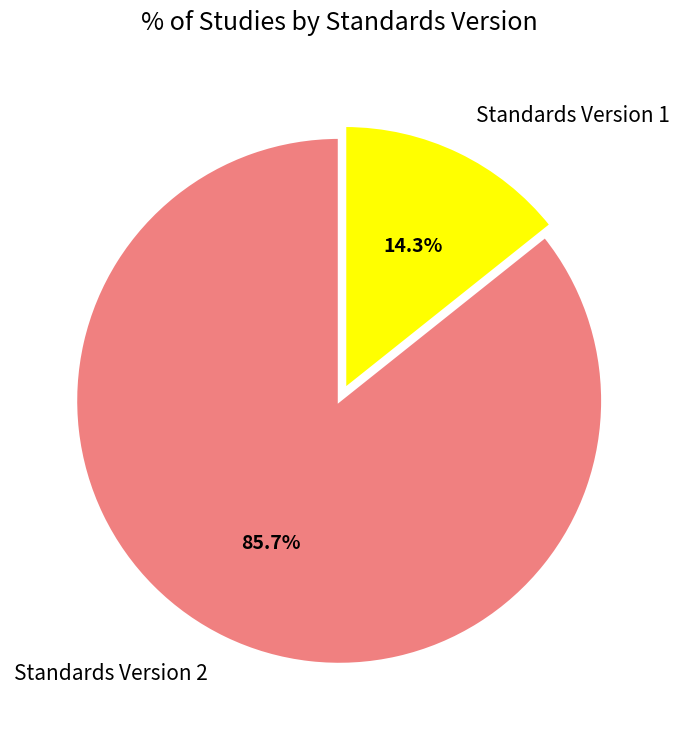

What is the largest slice in the pie chart?

Standards Version 2